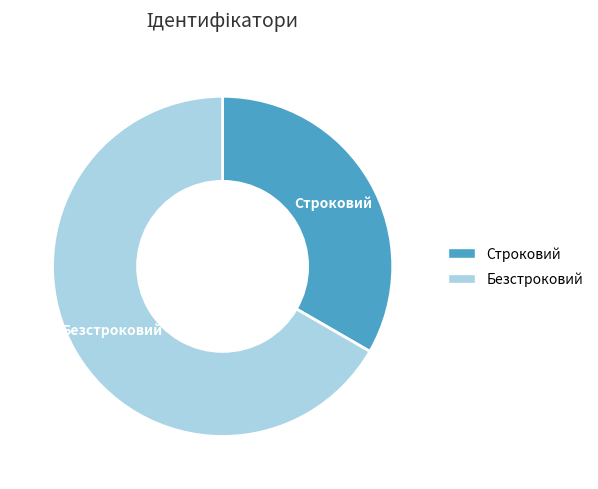

Do Строковий and Безстроковий together represent more than half of the pie?

Yes